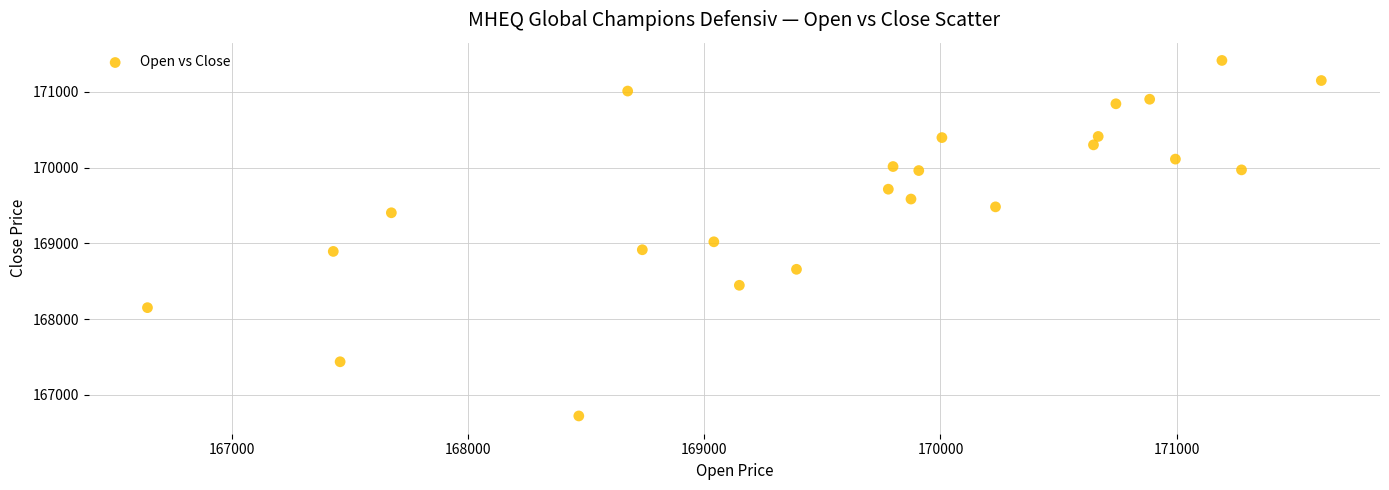

What is the range of Y values (max minus min)?

4691